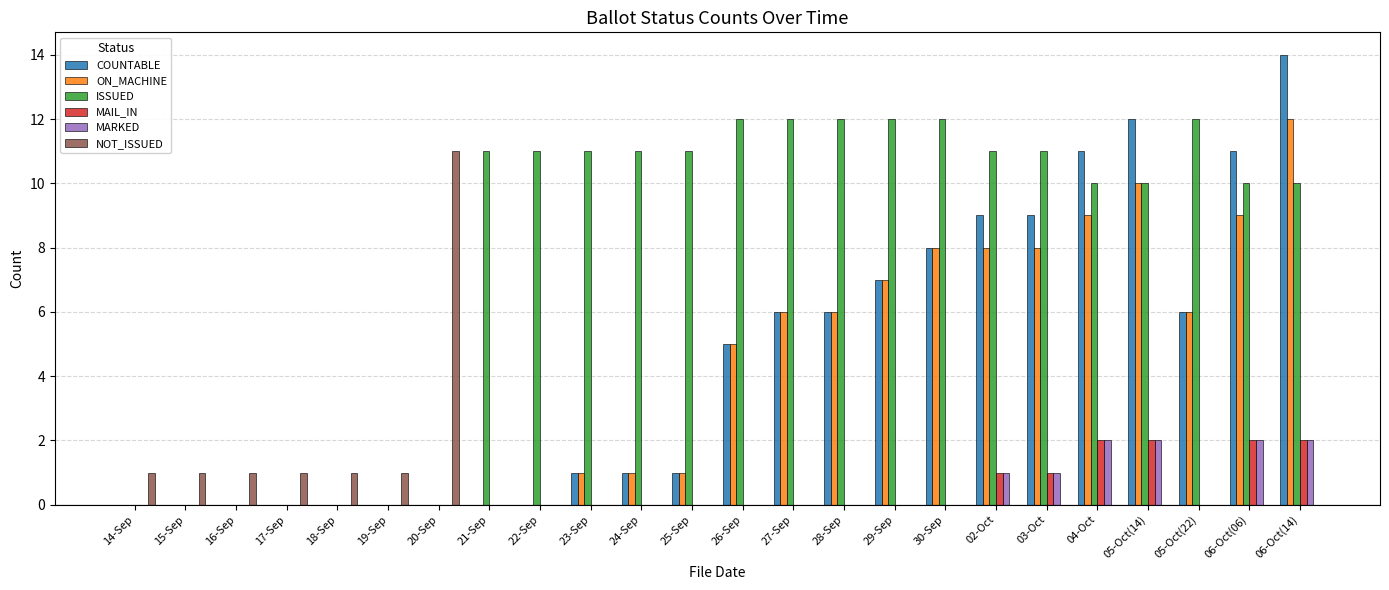

Reading left to right, extract all data points from this chart.

COUNTABLE: 14-Sep=0	15-Sep=0	16-Sep=0	17-Sep=0	18-Sep=0	19-Sep=0	20-Sep=0	21-Sep=0	22-Sep=0	23-Sep=1	24-Sep=1	25-Sep=1	26-Sep=5	27-Sep=6	28-Sep=6	29-Sep=7	30-Sep=8	02-Oct=9	03-Oct=9	04-Oct=11	05-Oct(14)=12	05-Oct(22)=6	06-Oct(06)=11	06-Oct(14)=14
ON_MACHINE: 14-Sep=0	15-Sep=0	16-Sep=0	17-Sep=0	18-Sep=0	19-Sep=0	20-Sep=0	21-Sep=0	22-Sep=0	23-Sep=1	24-Sep=1	25-Sep=1	26-Sep=5	27-Sep=6	28-Sep=6	29-Sep=7	30-Sep=8	02-Oct=8	03-Oct=8	04-Oct=9	05-Oct(14)=10	05-Oct(22)=6	06-Oct(06)=9	06-Oct(14)=12
ISSUED: 14-Sep=0	15-Sep=0	16-Sep=0	17-Sep=0	18-Sep=0	19-Sep=0	20-Sep=0	21-Sep=11	22-Sep=11	23-Sep=11	24-Sep=11	25-Sep=11	26-Sep=12	27-Sep=12	28-Sep=12	29-Sep=12	30-Sep=12	02-Oct=11	03-Oct=11	04-Oct=10	05-Oct(14)=10	05-Oct(22)=12	06-Oct(06)=10	06-Oct(14)=10
MAIL_IN: 14-Sep=0	15-Sep=0	16-Sep=0	17-Sep=0	18-Sep=0	19-Sep=0	20-Sep=0	21-Sep=0	22-Sep=0	23-Sep=0	24-Sep=0	25-Sep=0	26-Sep=0	27-Sep=0	28-Sep=0	29-Sep=0	30-Sep=0	02-Oct=1	03-Oct=1	04-Oct=2	05-Oct(14)=2	05-Oct(22)=0	06-Oct(06)=2	06-Oct(14)=2
MARKED: 14-Sep=0	15-Sep=0	16-Sep=0	17-Sep=0	18-Sep=0	19-Sep=0	20-Sep=0	21-Sep=0	22-Sep=0	23-Sep=0	24-Sep=0	25-Sep=0	26-Sep=0	27-Sep=0	28-Sep=0	29-Sep=0	30-Sep=0	02-Oct=1	03-Oct=1	04-Oct=2	05-Oct(14)=2	05-Oct(22)=0	06-Oct(06)=2	06-Oct(14)=2
NOT_ISSUED: 14-Sep=1	15-Sep=1	16-Sep=1	17-Sep=1	18-Sep=1	19-Sep=1	20-Sep=11	21-Sep=0	22-Sep=0	23-Sep=0	24-Sep=0	25-Sep=0	26-Sep=0	27-Sep=0	28-Sep=0	29-Sep=0	30-Sep=0	02-Oct=0	03-Oct=0	04-Oct=0	05-Oct(14)=0	05-Oct(22)=0	06-Oct(06)=0	06-Oct(14)=0